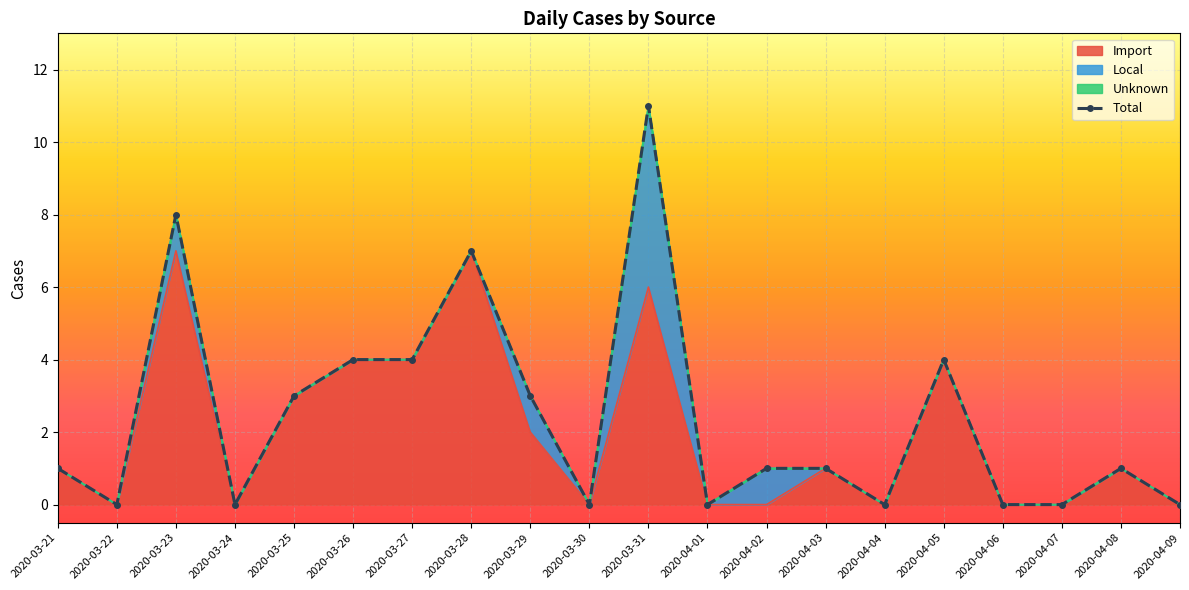

Which category has the lowest value across all series?

2020-03-22